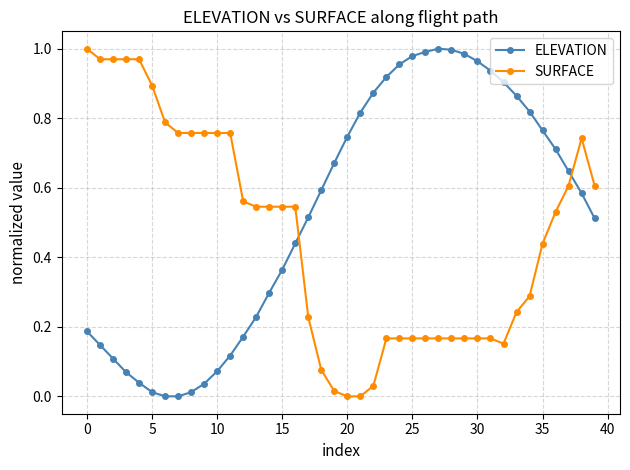

Which series has the largest total across all categories?

ELEVATION